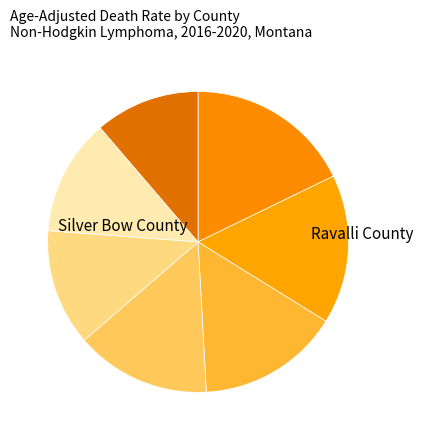

Count the number of slices in the pie.

7